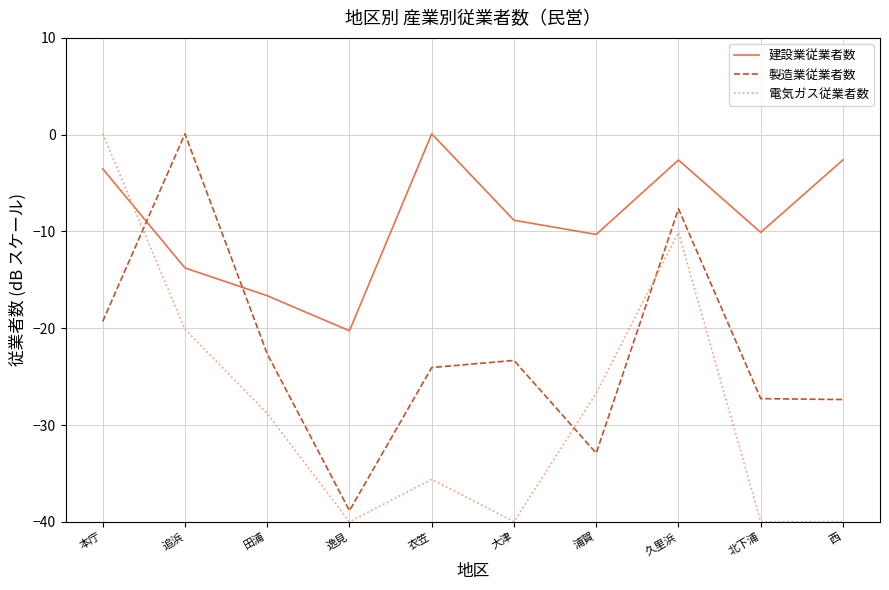

Rank the series at 田浦 from highest to lowest value.

建設業従業者数, 製造業従業者数, 電気ガス従業者数